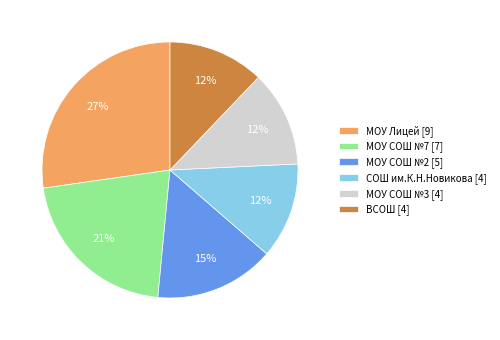

Does СОШ им.К.Н.Новикова account for over 50% of the chart?

No